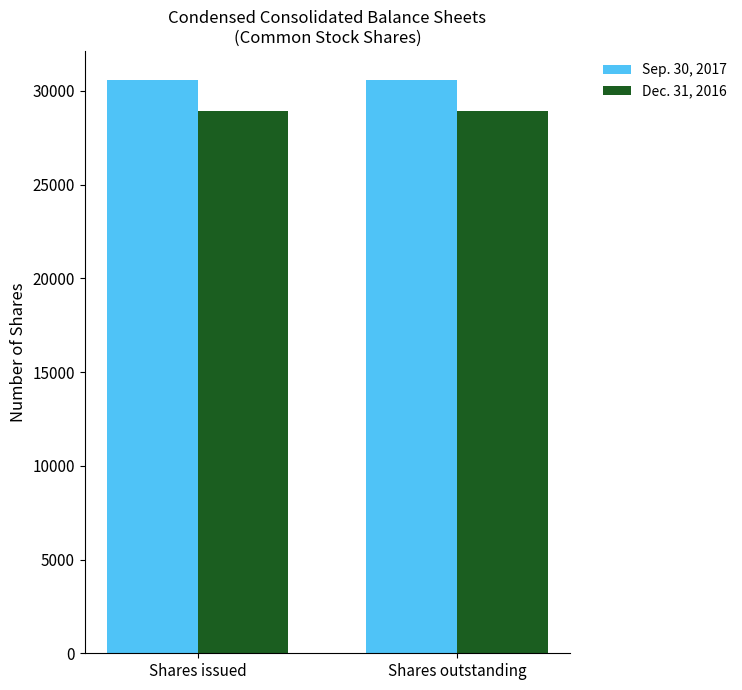

What is the minimum value for Sep. 30, 2017?

30596